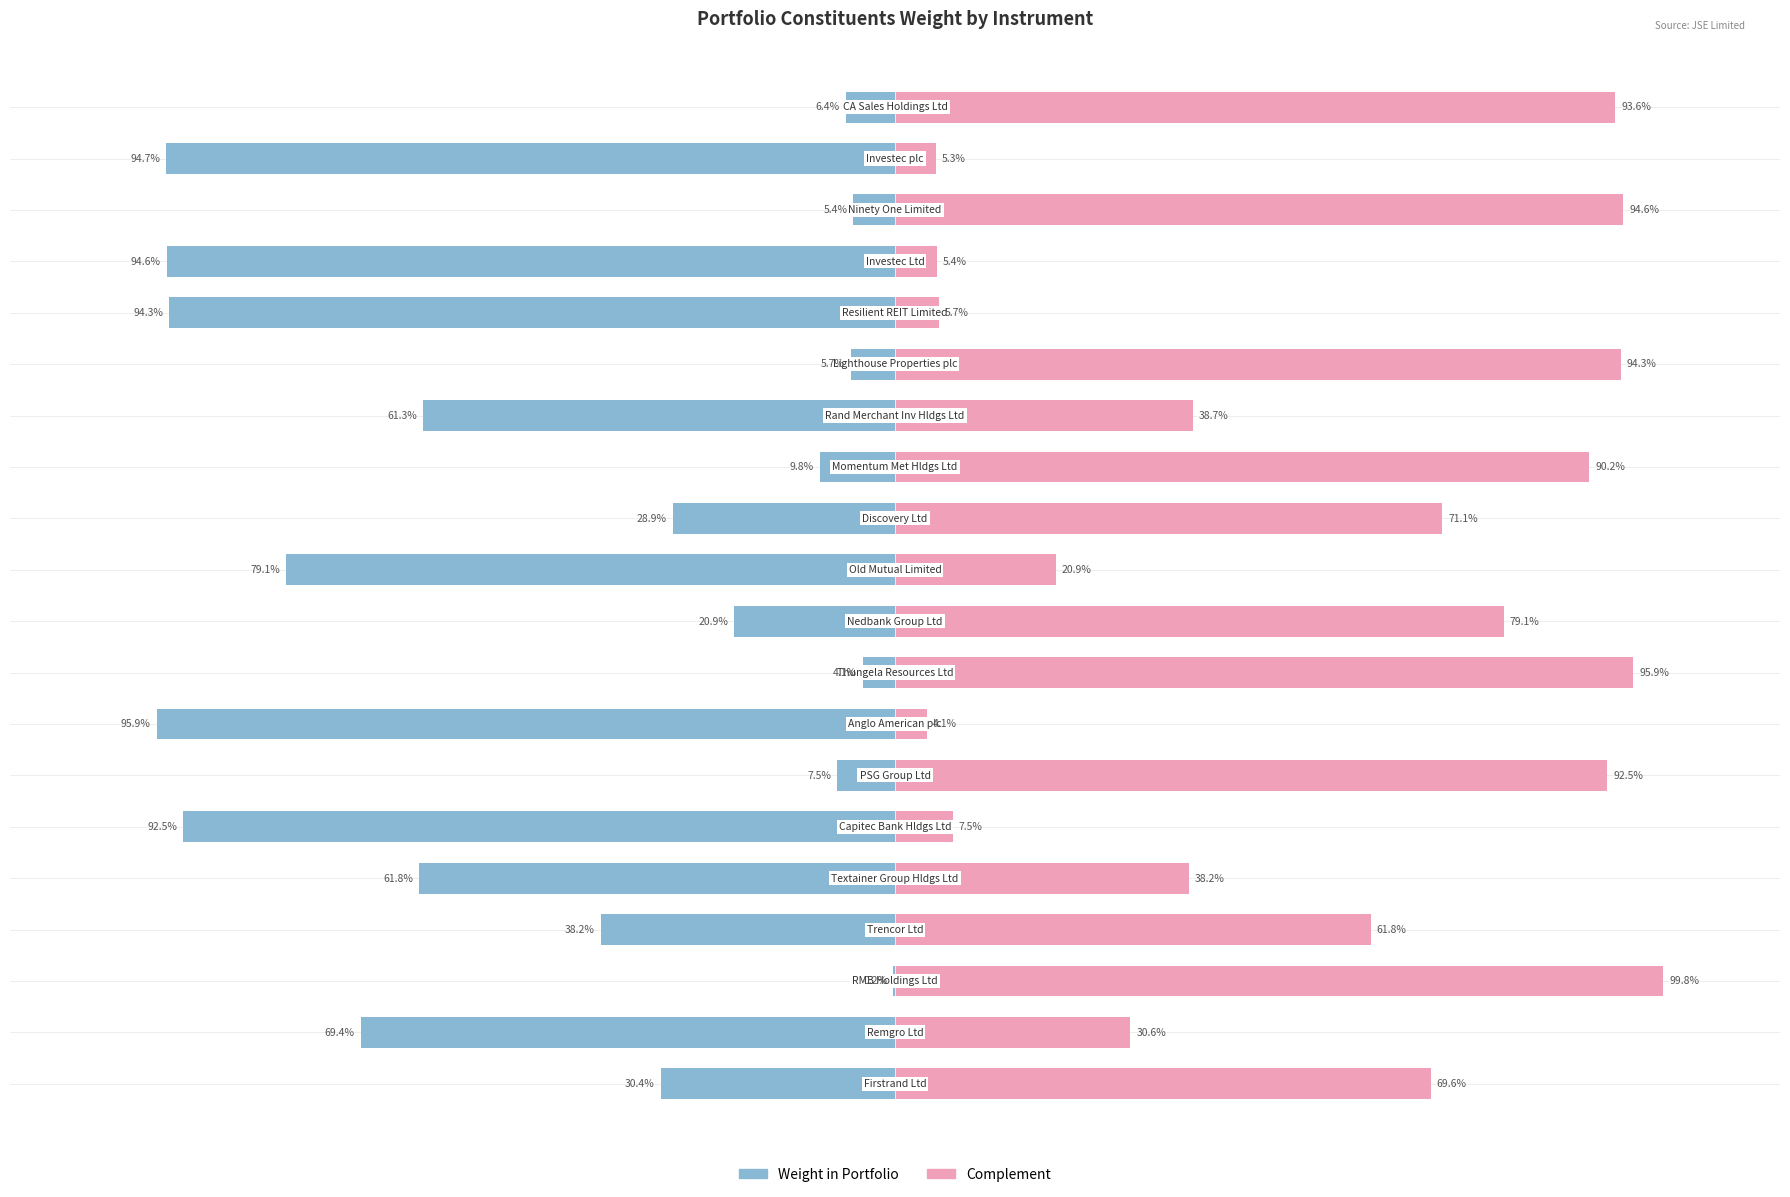

Is the value of Complement at 0 greater than the value of Weight in Portfolio at 0?

Yes